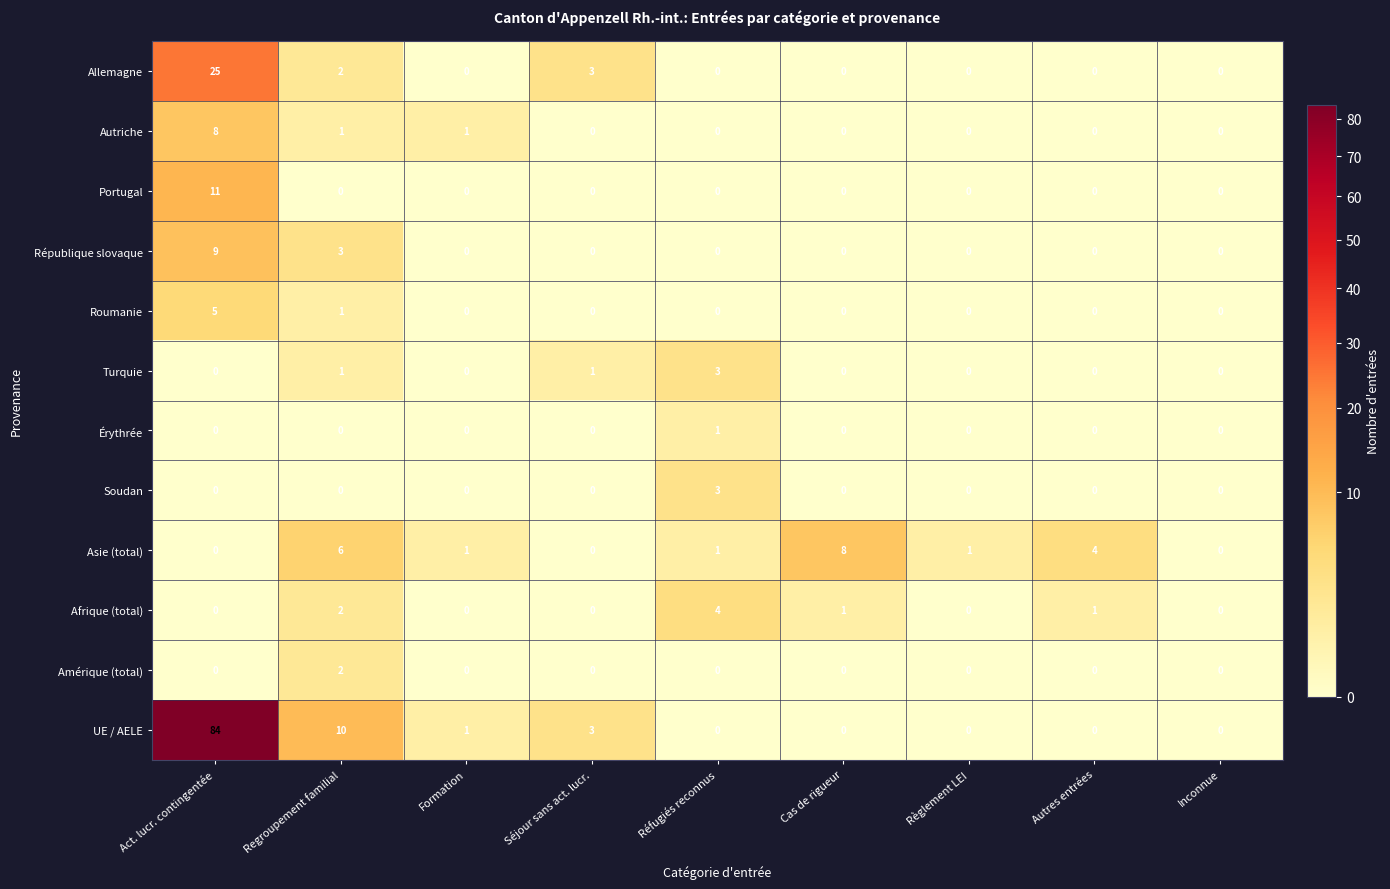

At which label does Portugal reach its peak?

Act. lucr. contingentée